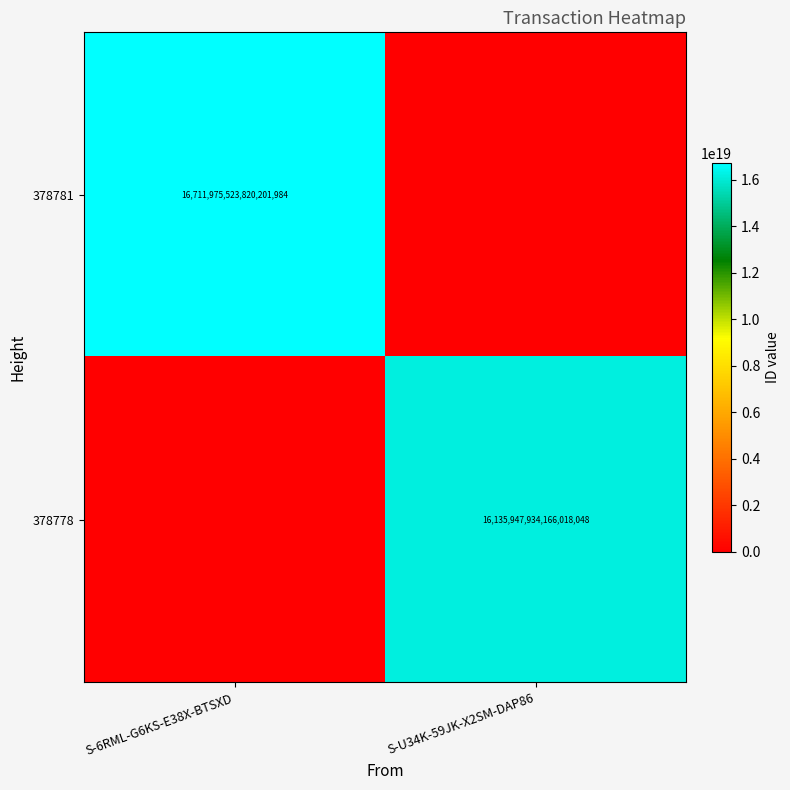

The value of 378781 at S-6RML-G6KS-E38X-BTSXD is 16711975523820201984. True or false?

True